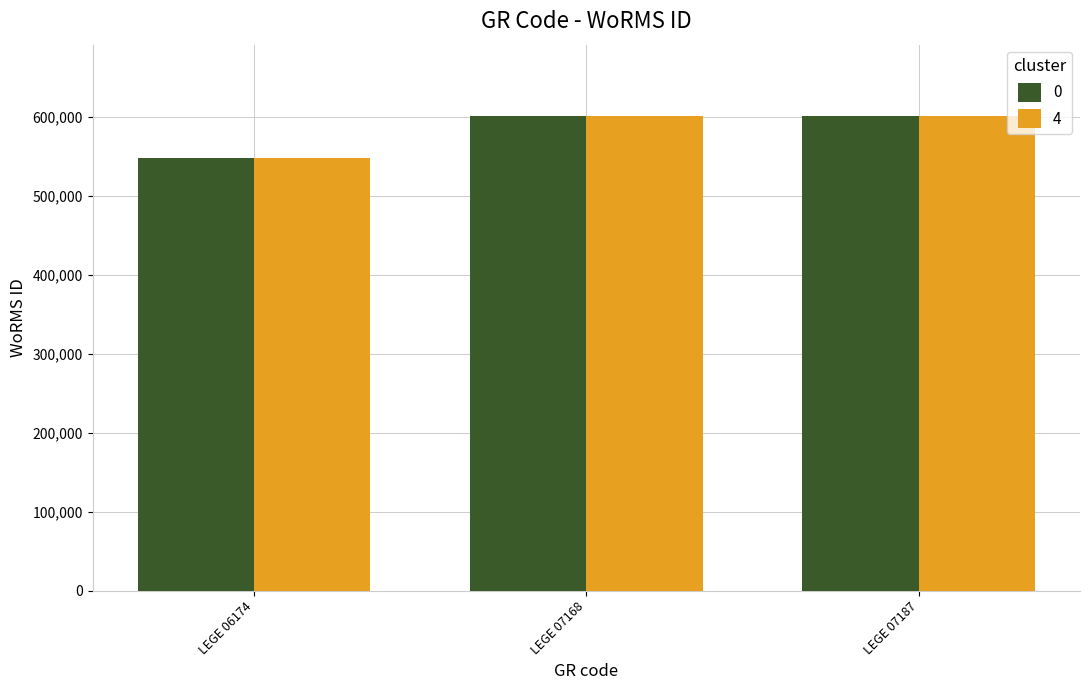

How many distinct data groups are displayed?

2